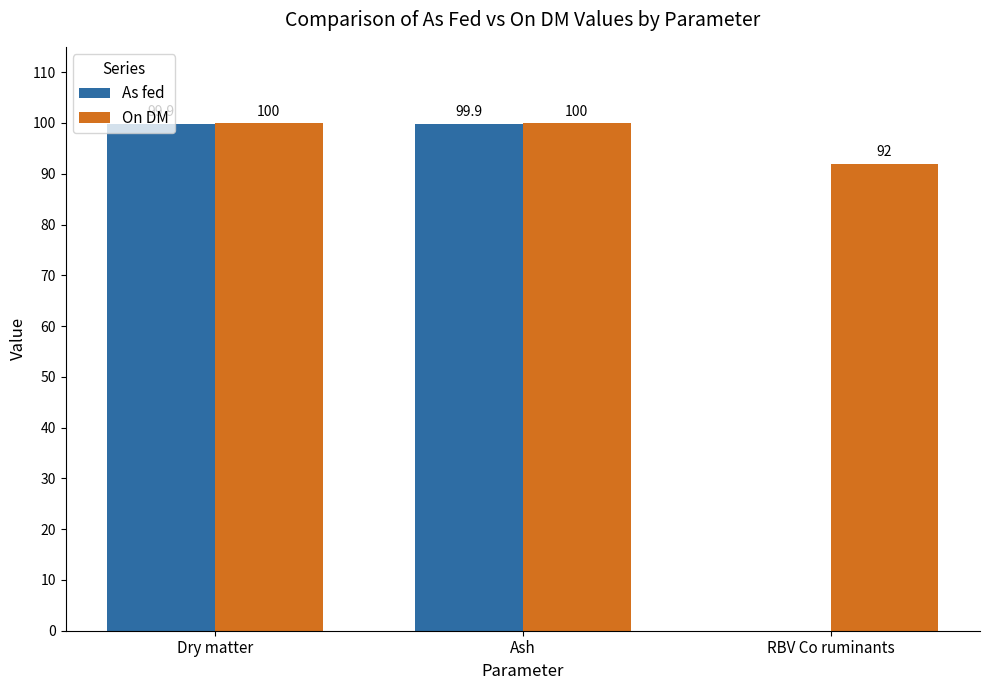

Does the chart contain stacked bars?

No